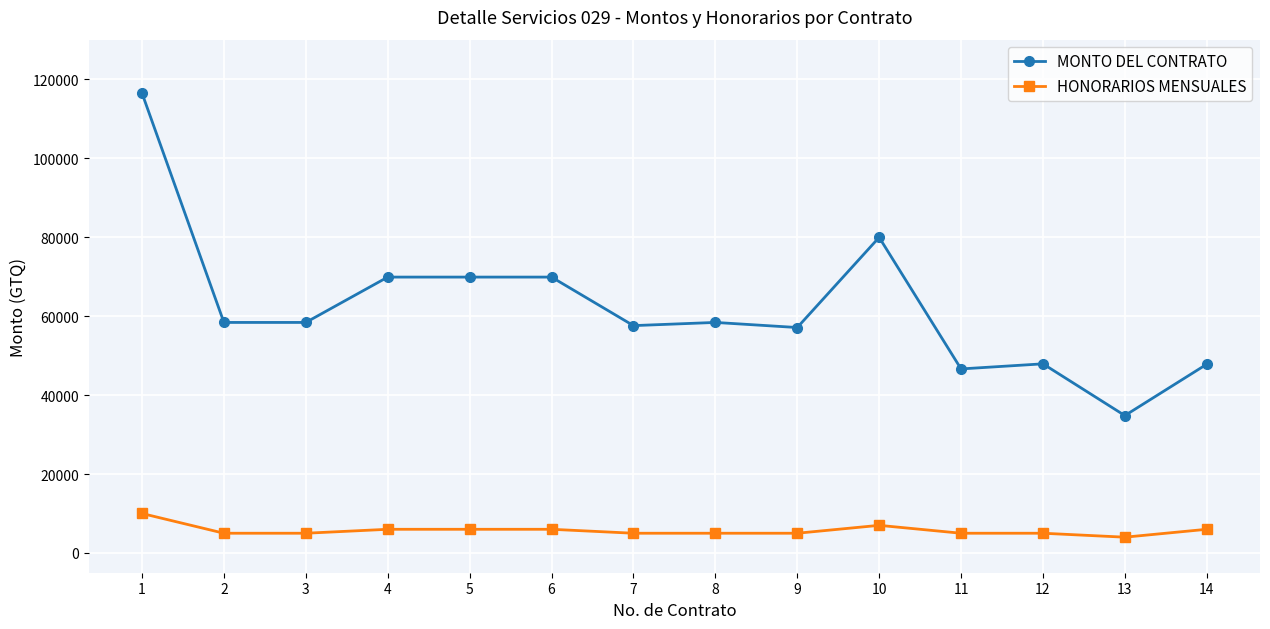

How many lines are shown in the chart?

2